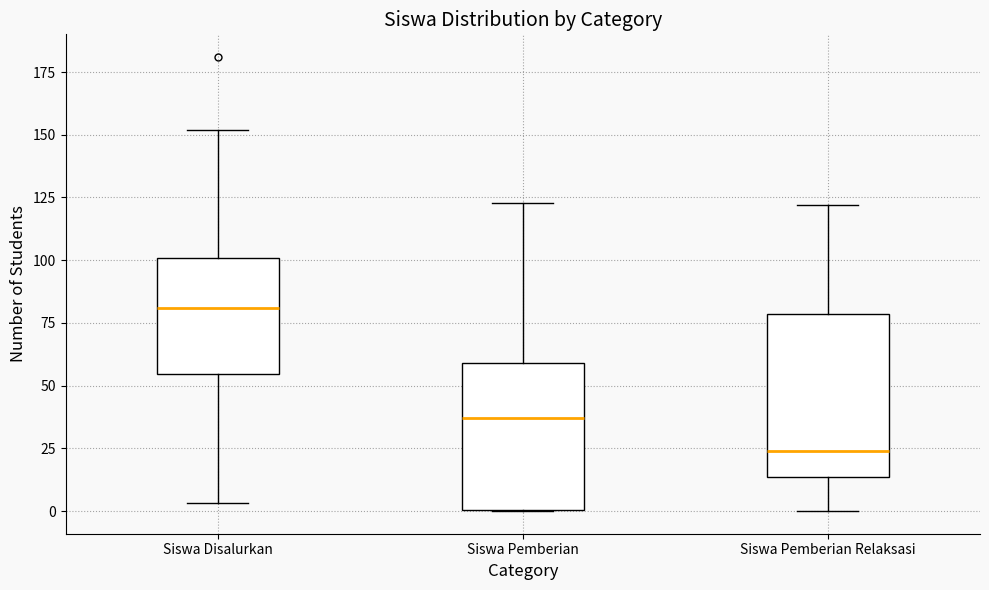

Which box is the tallest, from its lower edge to its upper edge?

Siswa Pemberian Relaksasi